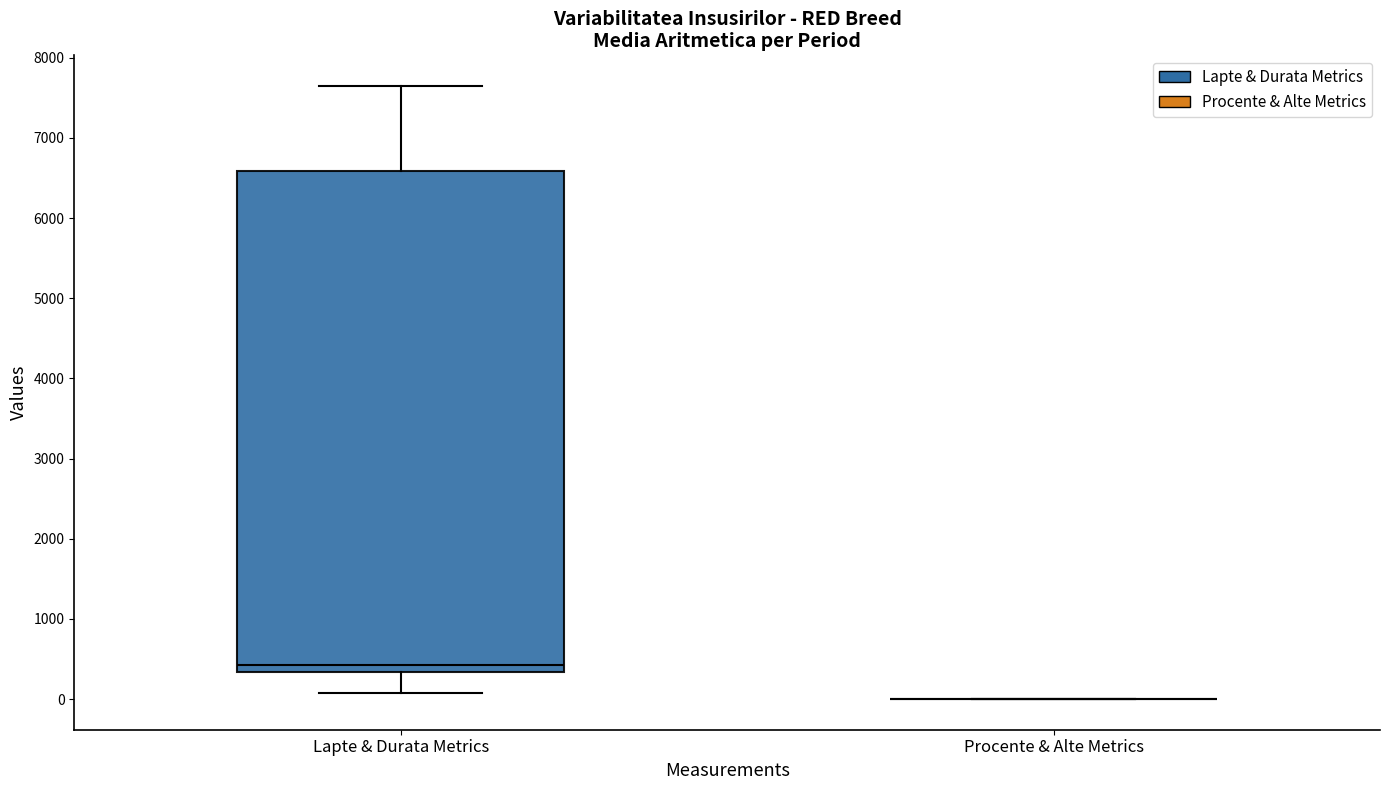

Reading left to right, read every box against the y-axis: the position of its median line, the range the box covers, and the ends of its whiskers. The values are not printed on the chart, so give them approximately, as read against the axis.

Lapte & Durata Metrics: median 400, box 300 to 6600, whiskers 100 to 7600
Procente & Alte Metrics: box collapsed to a line at 0, whiskers 0 to 0